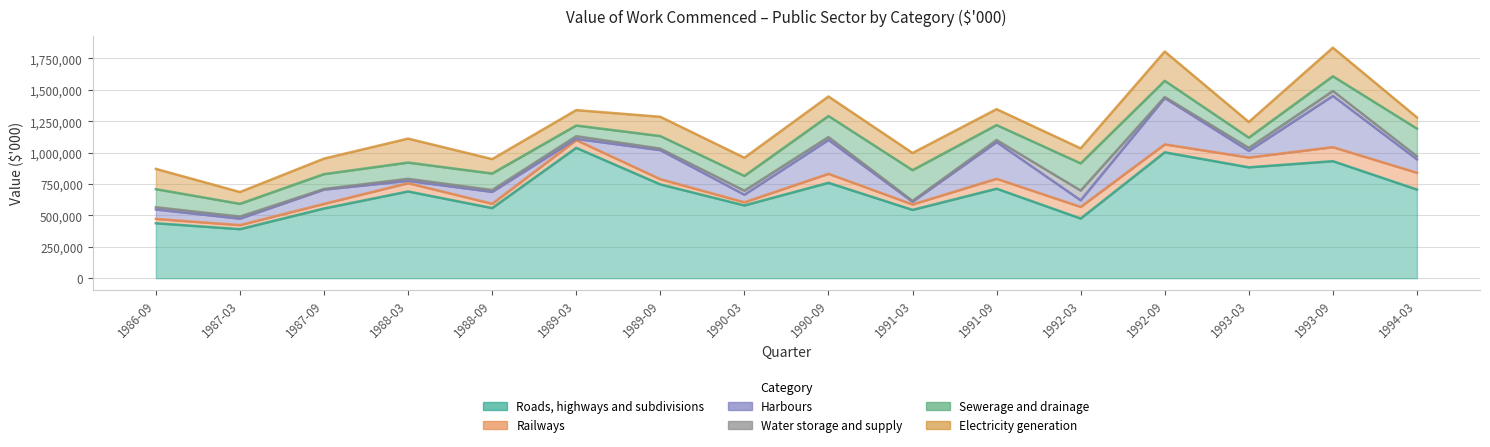

At how many categories does at least one series exceed 351598?

16